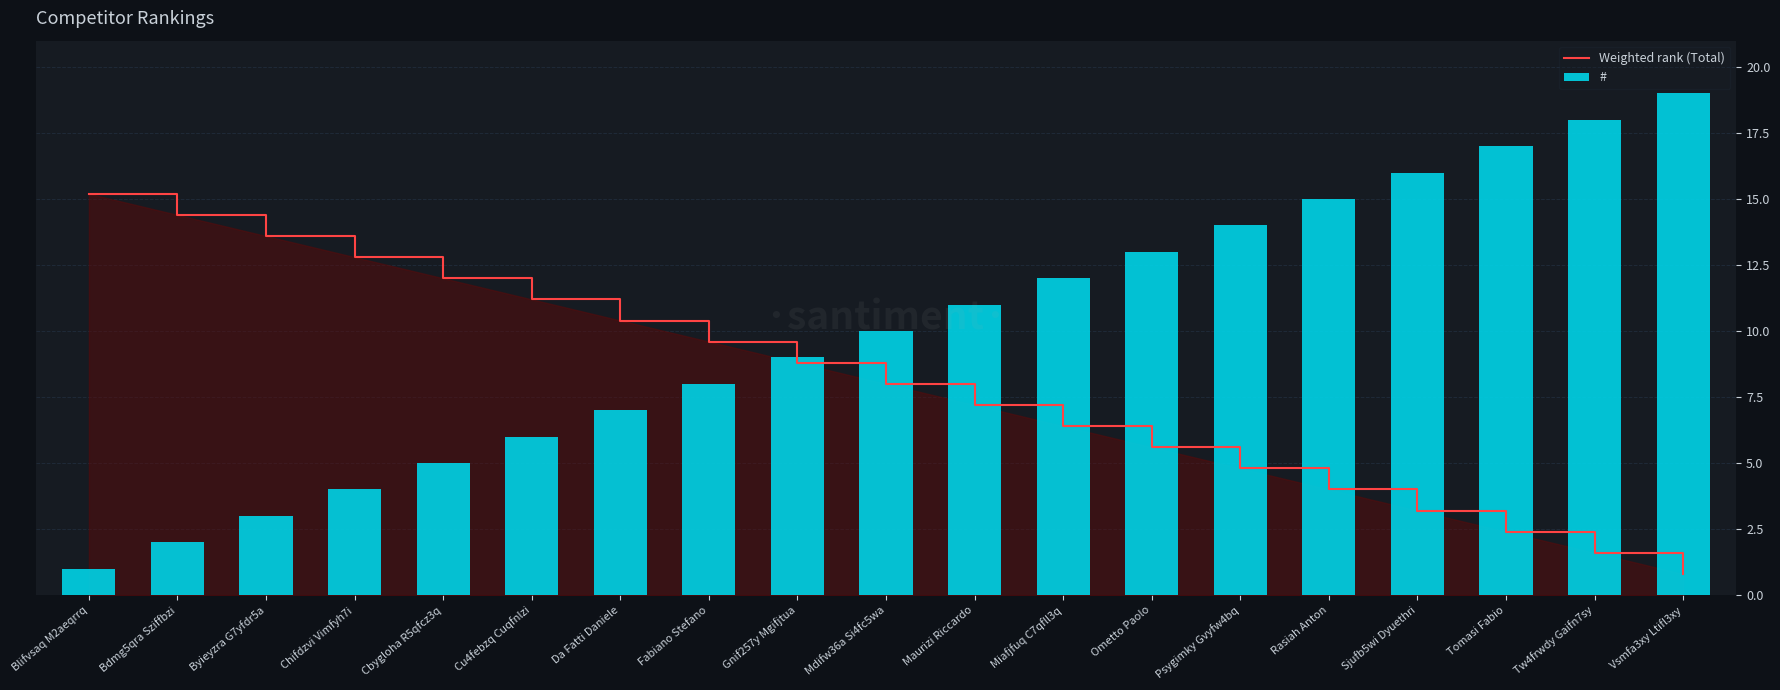

At which category is the sum across all series the highest?

Vsmfa3xy Ltifl3xy